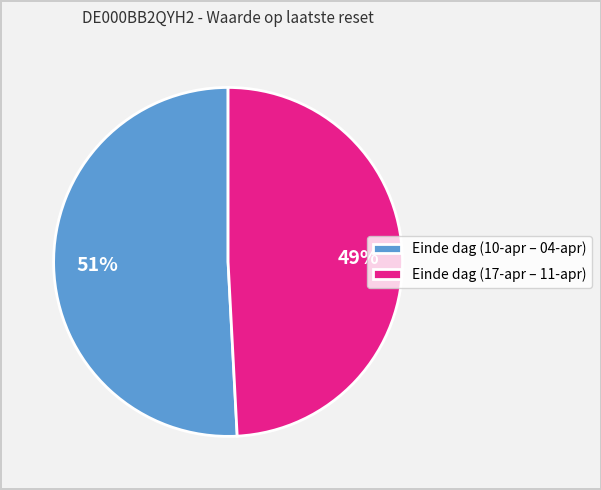

Count the number of slices in the pie.

2